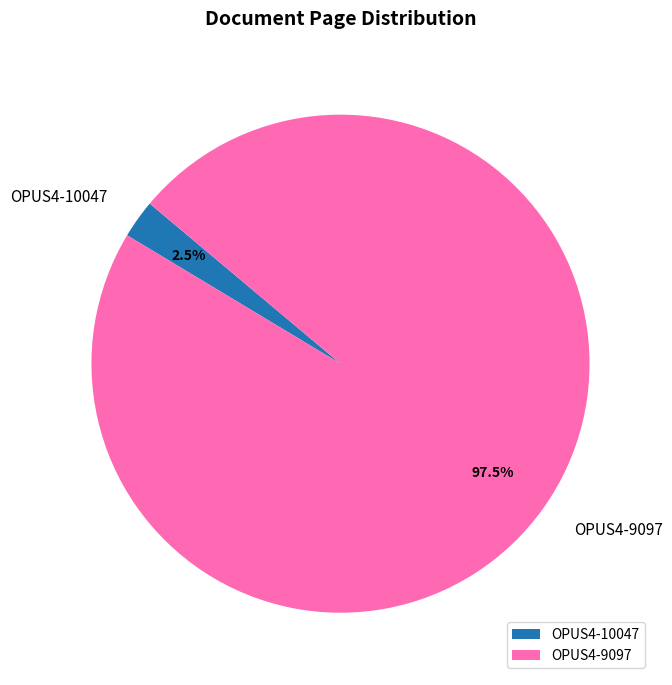

How many slices are in this pie chart?

2